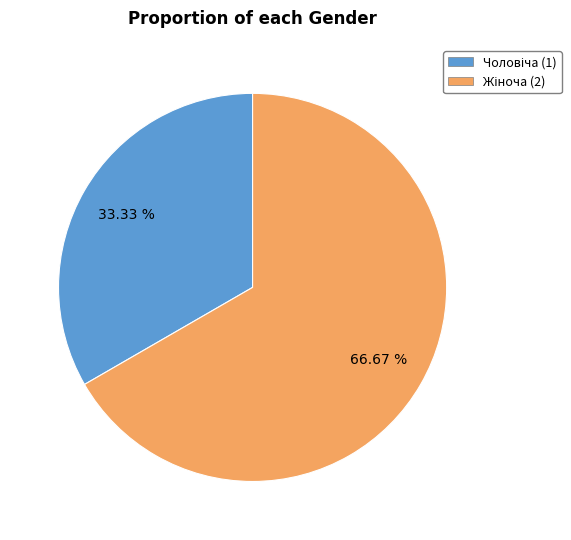

Does any single category account for the majority?

Yes